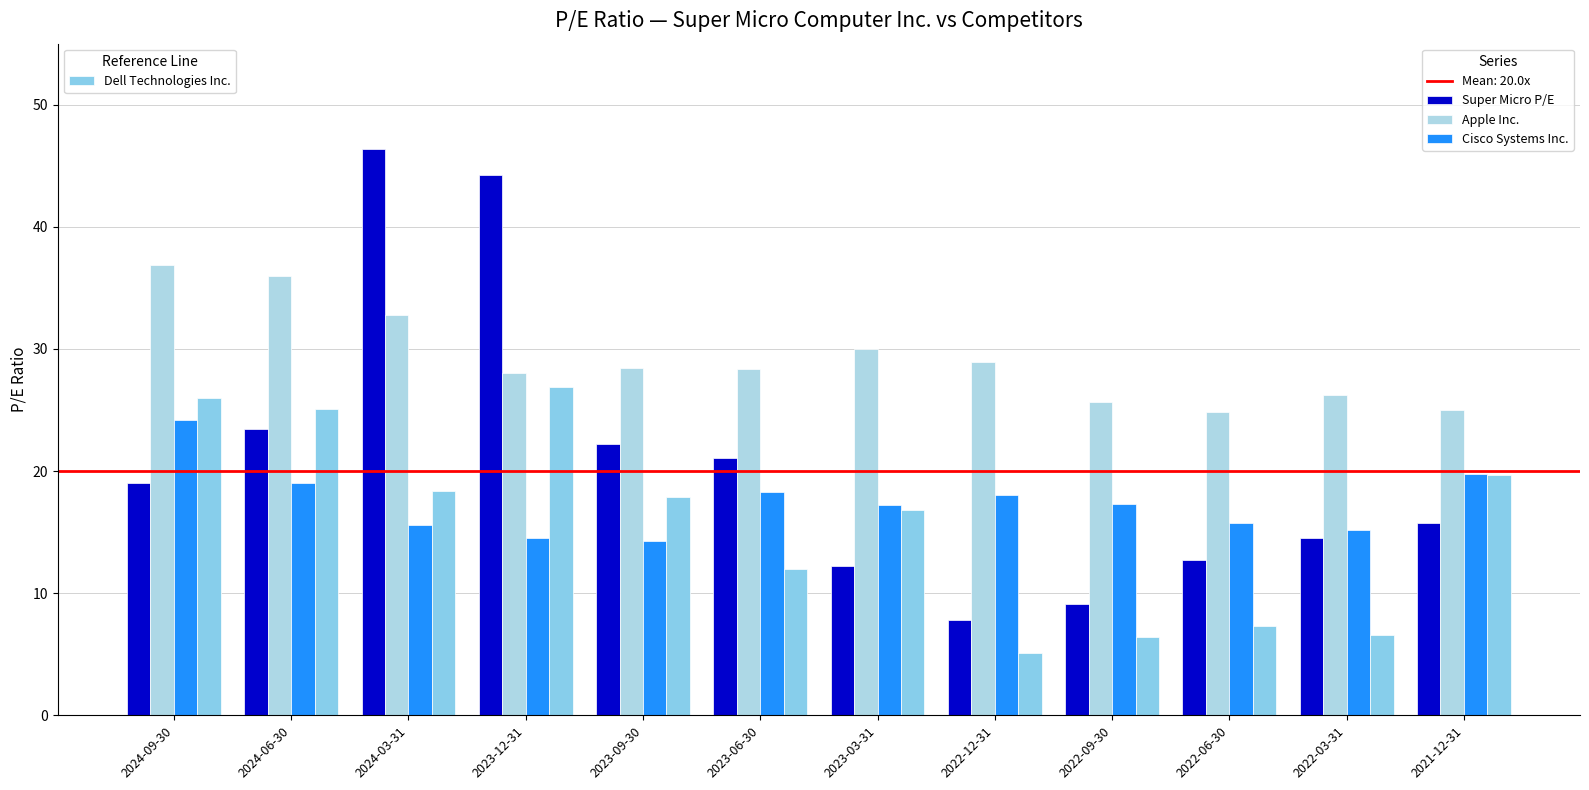

How many groups of bars are there?

12